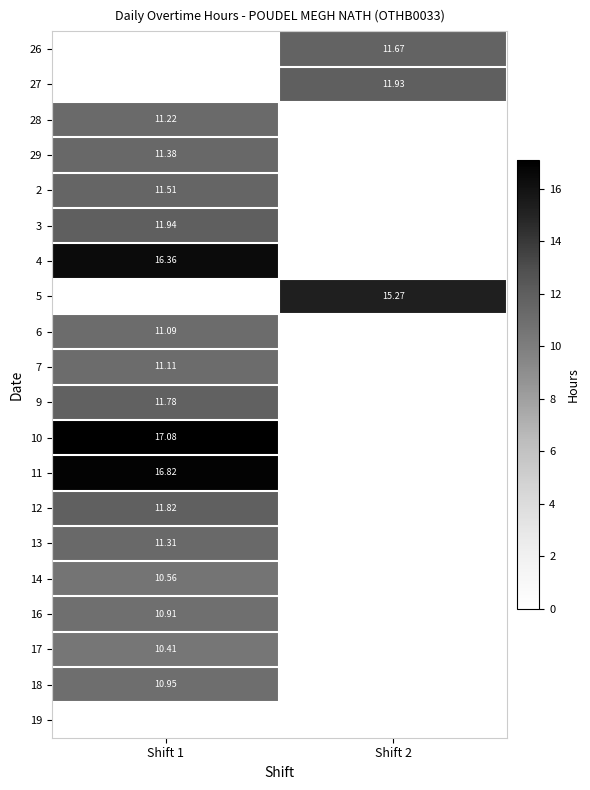

What is the maximum value for 3?

11.9